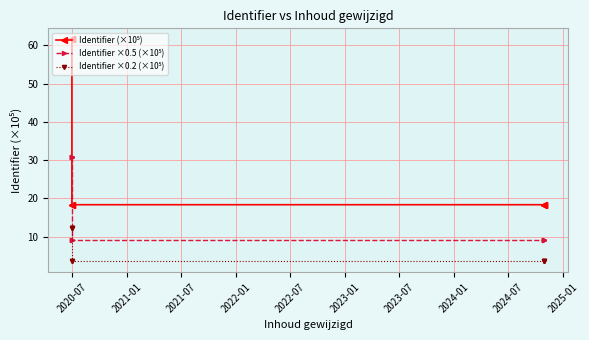

Which series changed the most between 2020-07 and 2021-01?

Identifier (×10⁵)